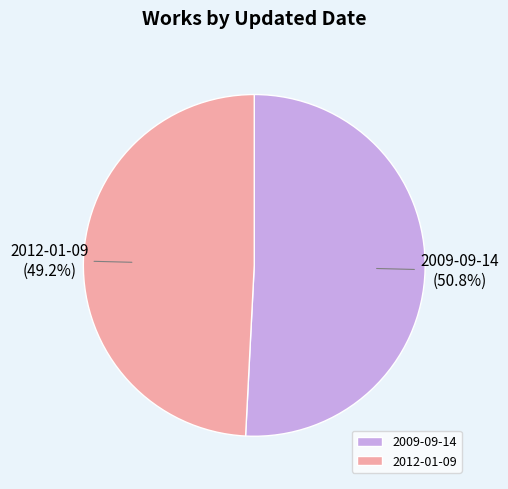

What is the ratio of the value at 2012-01-09 to the value at 2009-09-14?

1.0